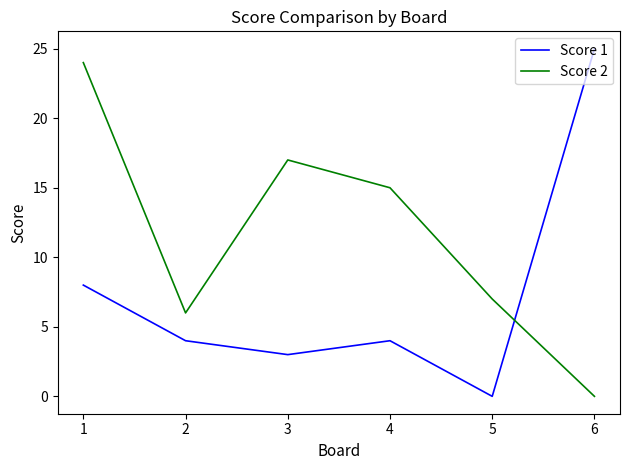

Reading left to right, extract all data points from this chart.

Score 1: 8	4	3	4	0	25
Score 2: 24	6	17	15	7	0